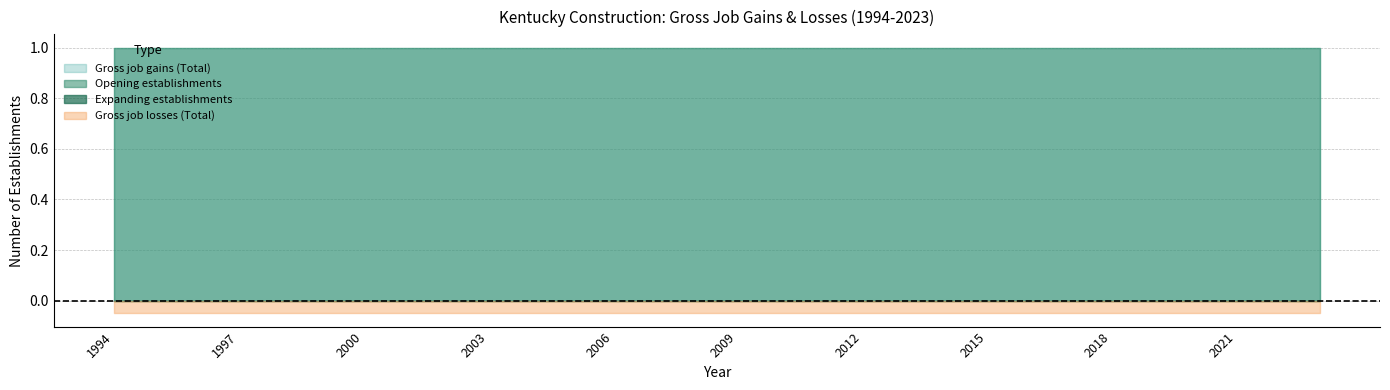

The value of Gross job losses (Total) at 2000 is 0. True or false?

True